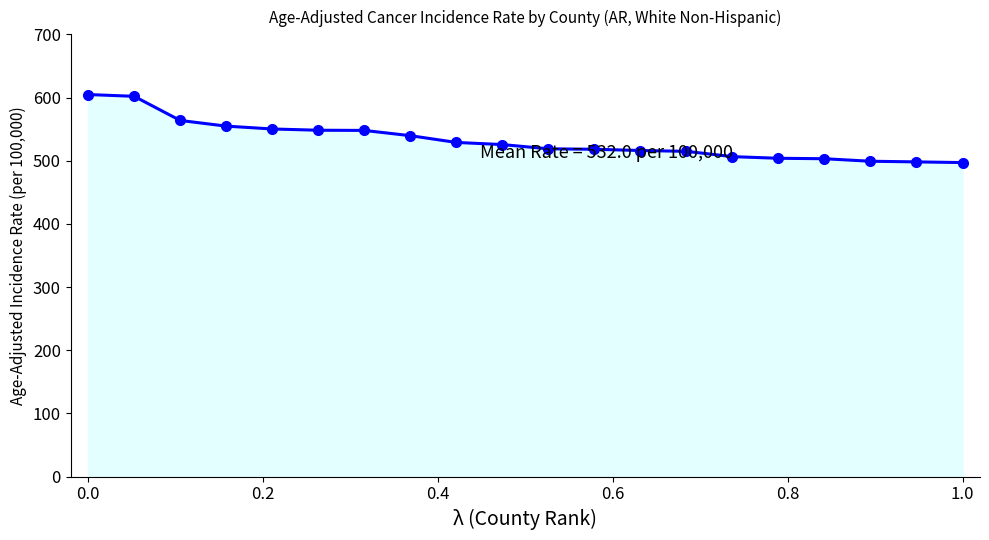

What is the value of the 4th point from the left?

554.7